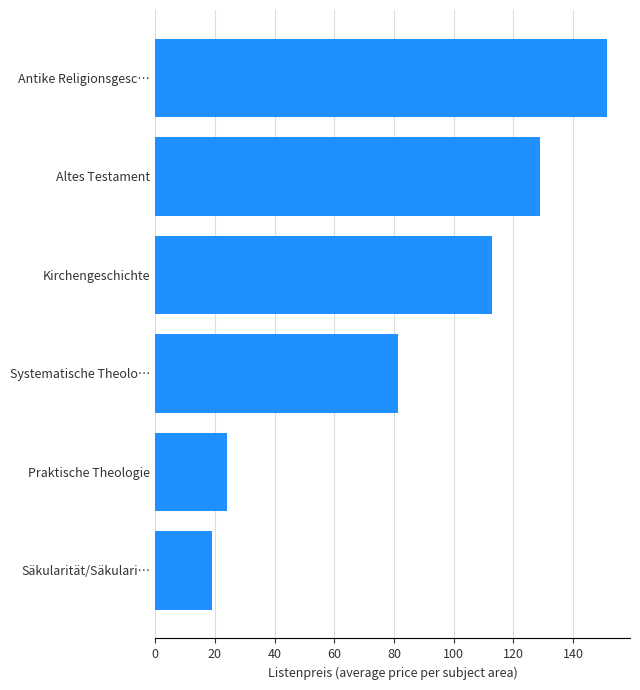

Approximately how many times larger is the value at Praktische Theologie compared to Säkularität/Säkulari…?

1.3